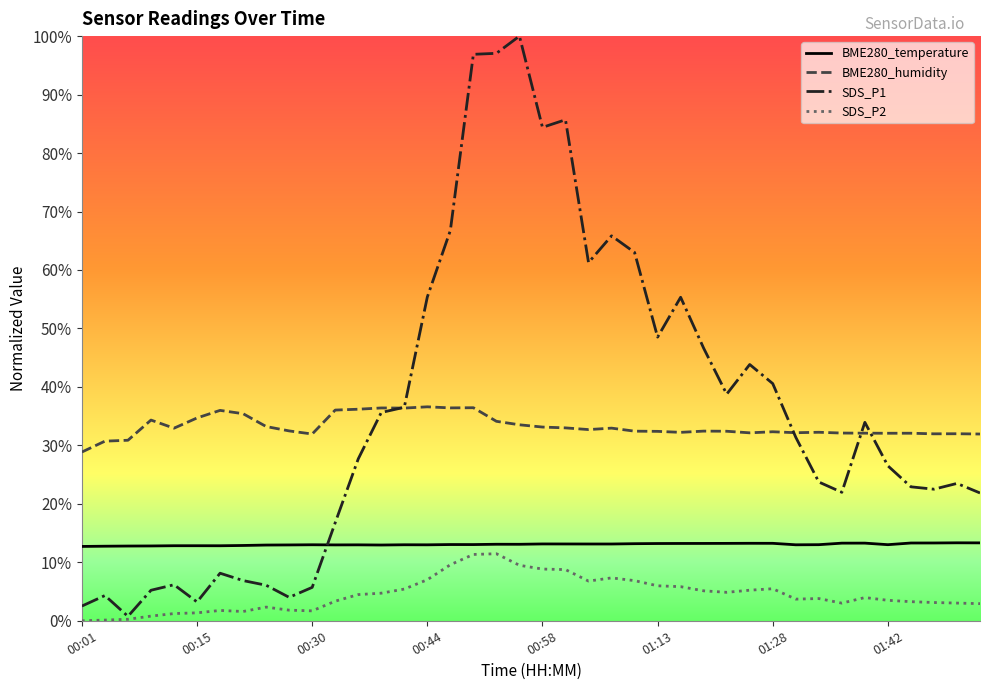

The SDS_P2 series shows 0.0 at 00:44. True or false?

False